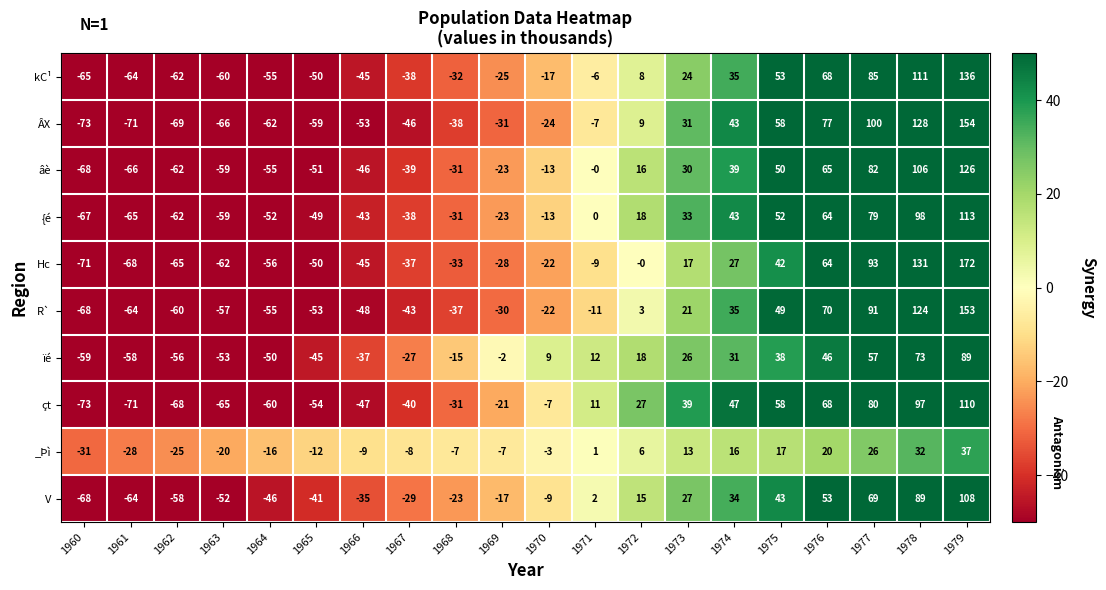

True or false: V has a value of -46 at 1964.

True